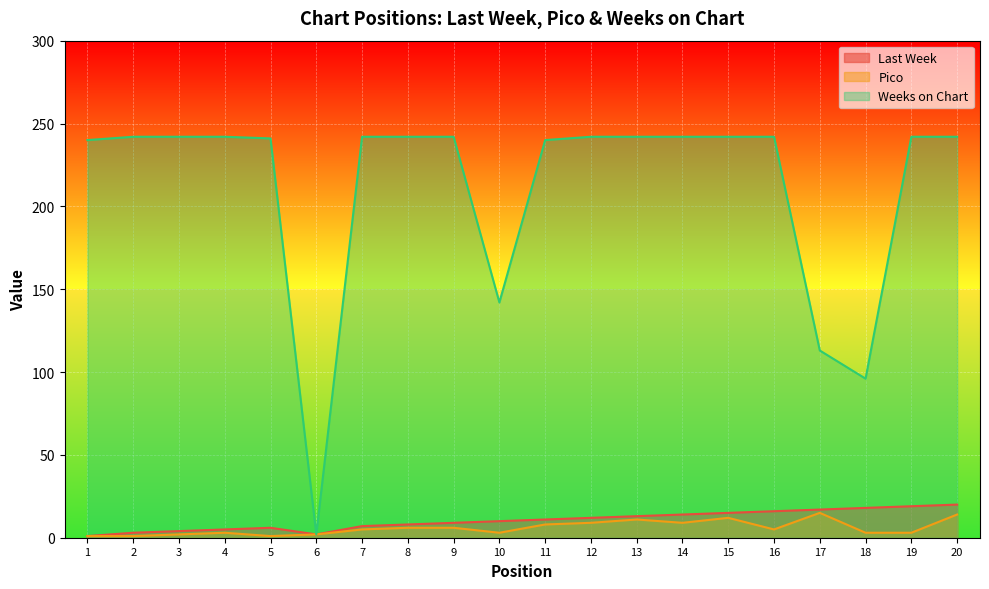

Which series has the largest range (max minus min)?

Weeks on Chart